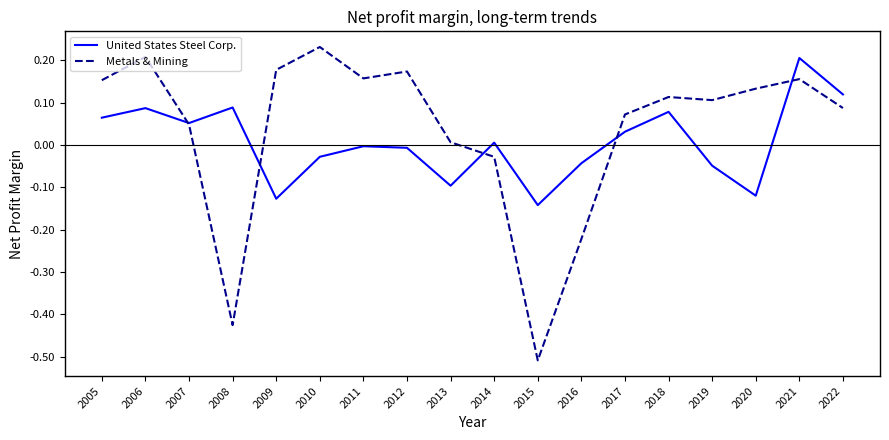

Which series has the widest spread of values?

Metals & Mining